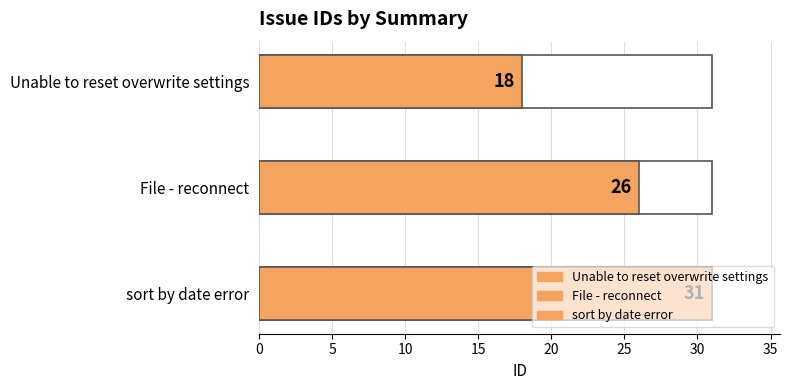

Approximately how many times larger is the value at Unable to reset overwrite settings compared to sort by date error?

0.6